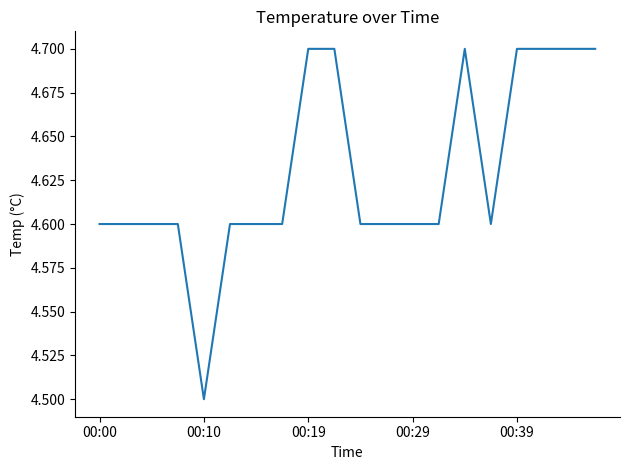

What is the smallest value displayed?

4.5